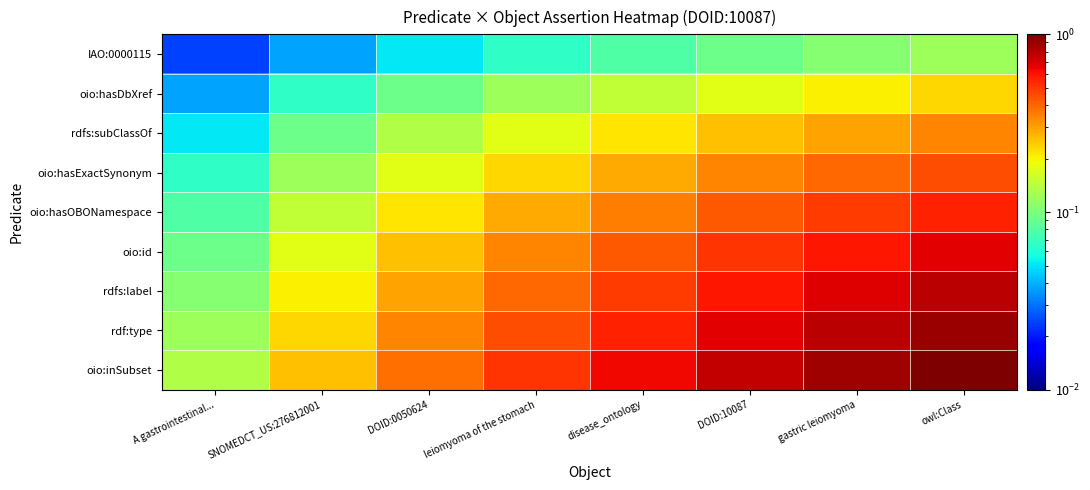

What is the total value across all series at DOID:10087?

3.8